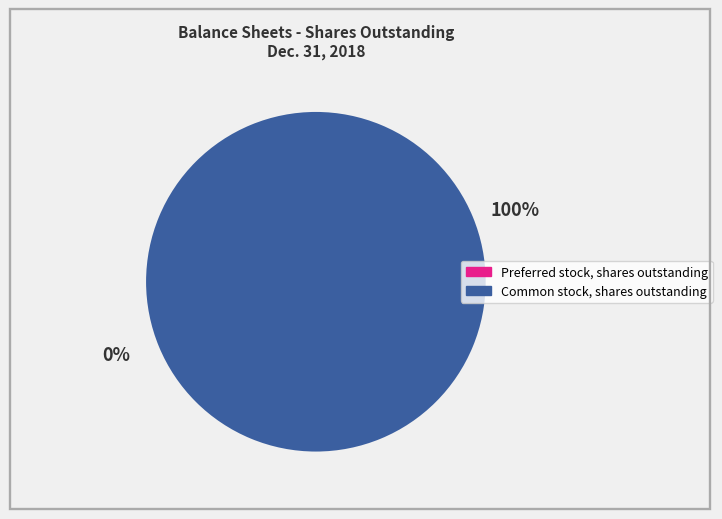

Which has a higher value, Common stock, shares outstanding or Preferred stock, shares outstanding?

Common stock, shares outstanding